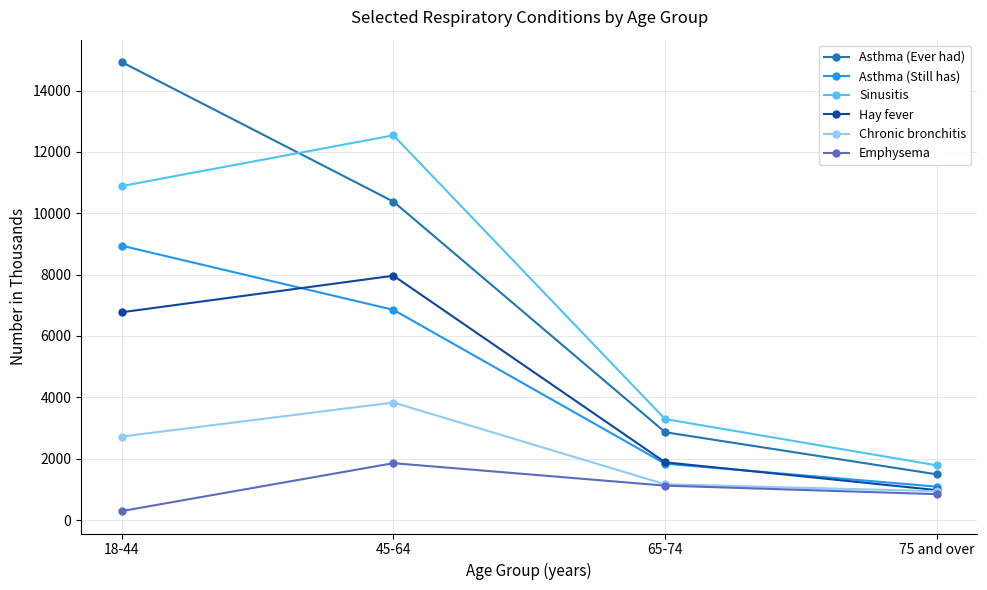

What is the value of the Emphysema point at the 3rd from the left?

1121